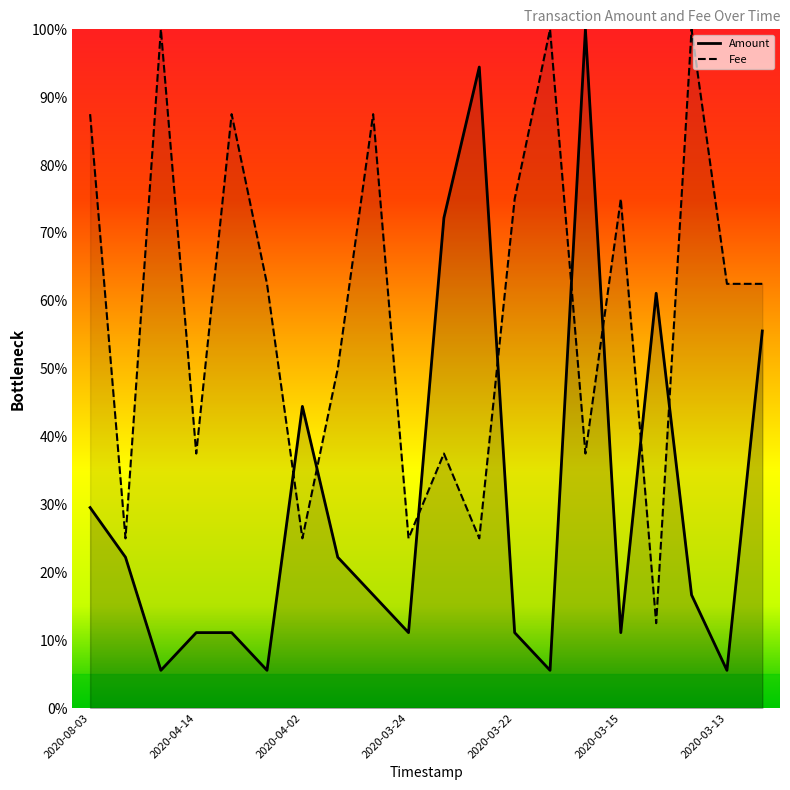

Reading right to left, what are all the values shown in this chart?

Amount: 0.6	0.1	0.2	0.6	0.1	1.0	0.1	0.1	0.9	0.7	0.1	0.2	0.2	0.4	0.1	0.1	0.1	0.1	0.2	0.3
Fee: 0.6	0.6	1.0	0.1	0.8	0.4	1.0	0.8	0.2	0.4	0.2	0.9	0.5	0.2	0.6	0.9	0.4	1.0	0.2	0.9